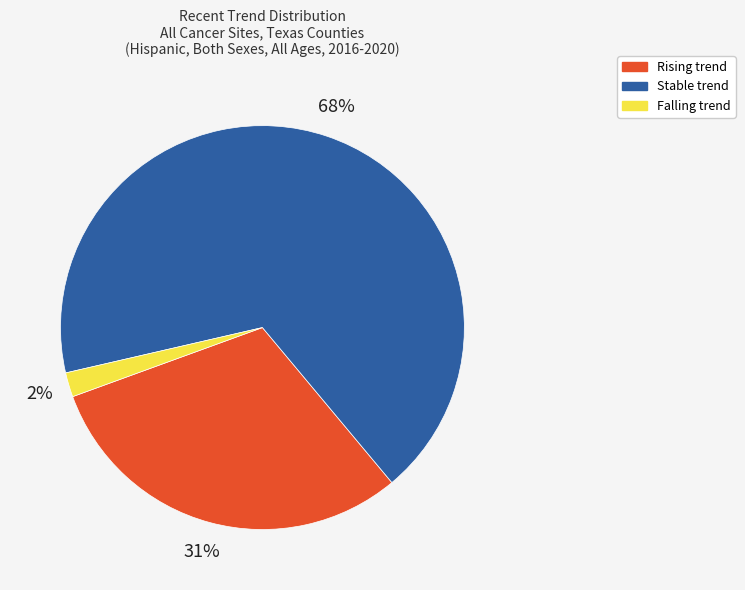

To the nearest percent, what is the average slice percentage?

33%